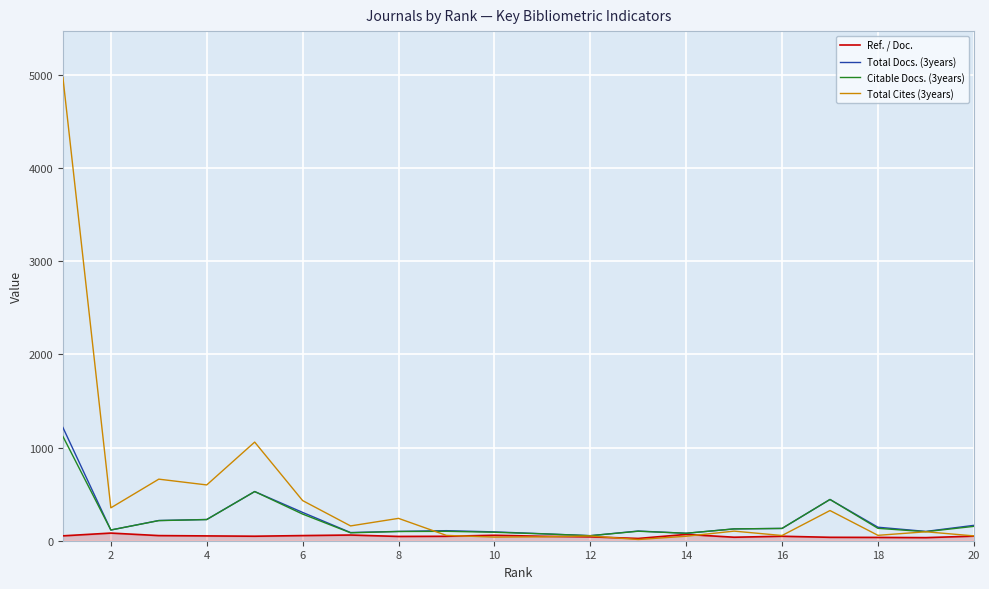

Which series has the largest total across all categories?

Total Cites (3years)